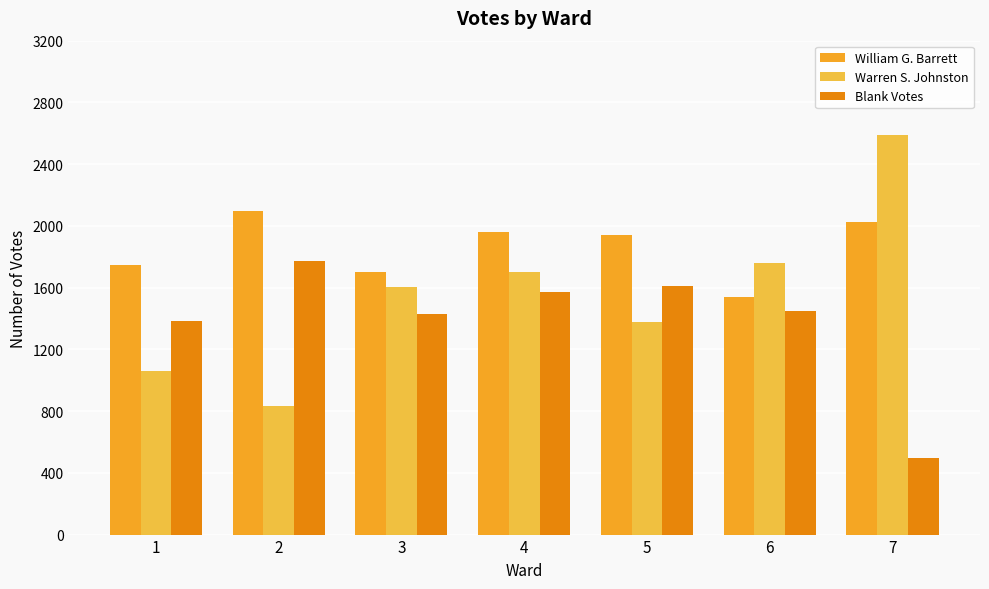

Count the number of data series in this chart.

3